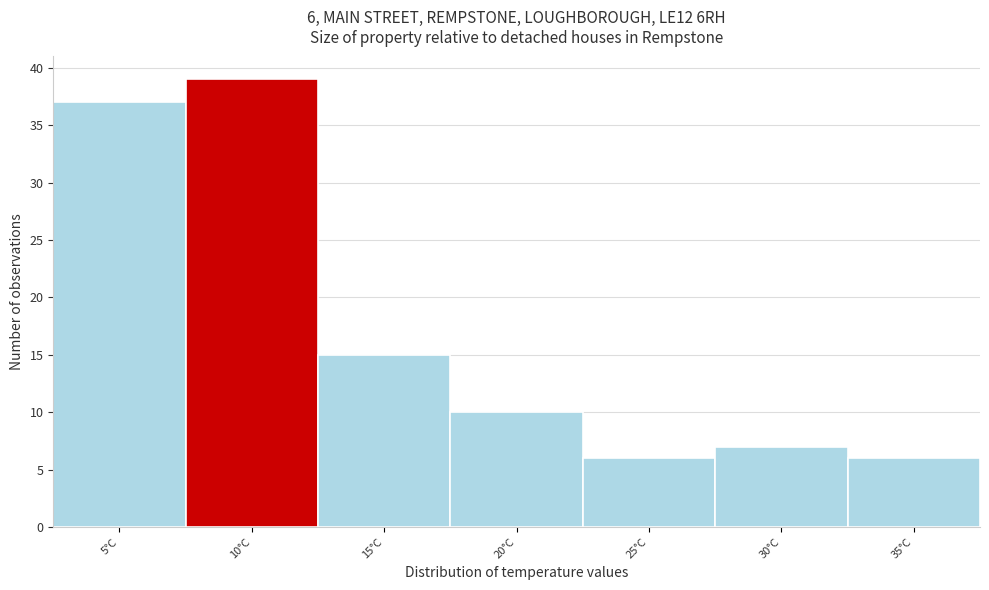

Reading right to left, what are all the values shown in this chart?

35°C=6	30°C=7	25°C=6	20°C=10	15°C=15	10°C=39	5°C=37